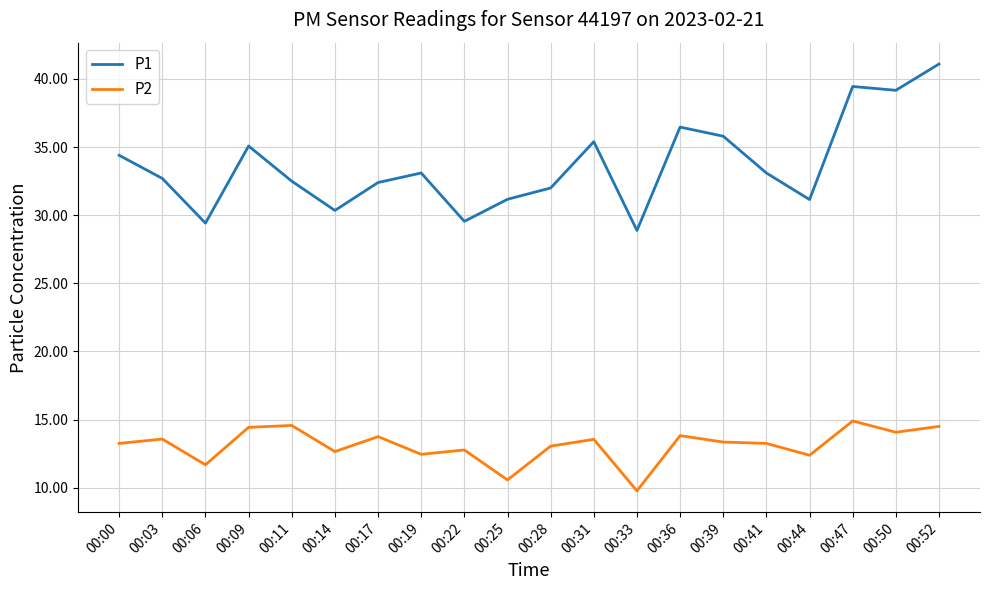

Rank the series by their average value, from highest to lowest.

P1, P2